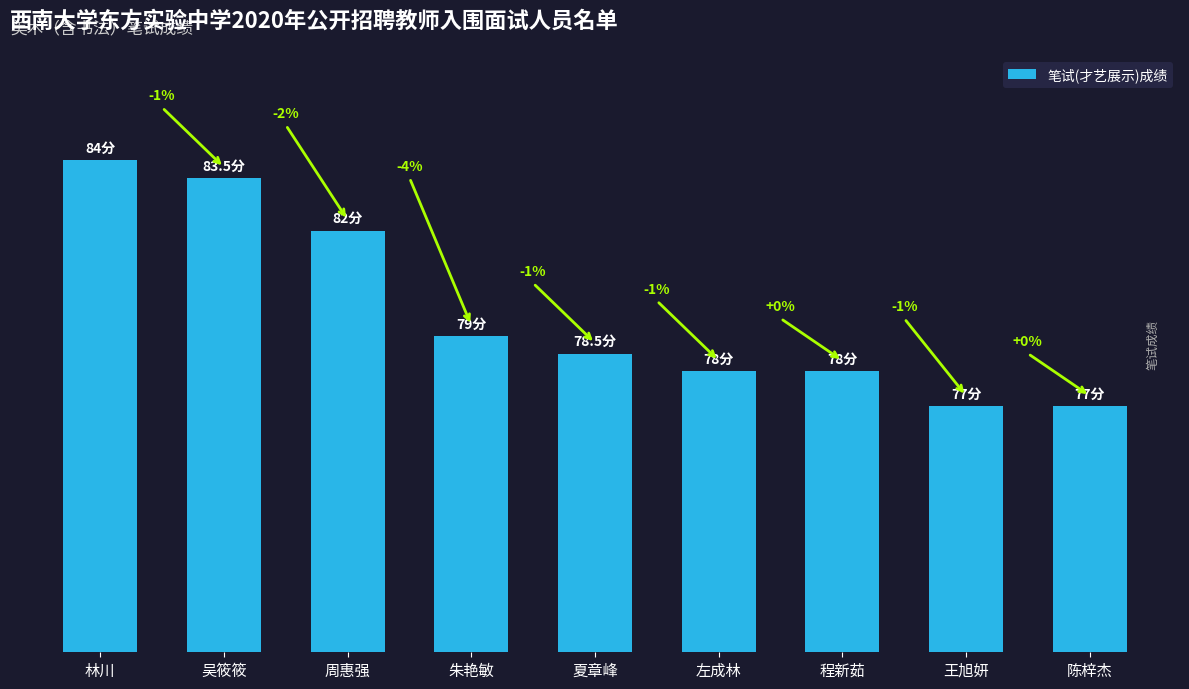

Reading right to left, transcribe all the data shown in this chart.

陈梓杰=77.0	王旭妍=77.0	程新茹=78.0	左成林=78.0	夏章峰=78.5	朱艳敏=79.0	周惠强=82.0	吴筱筱=83.5	林川=84.0